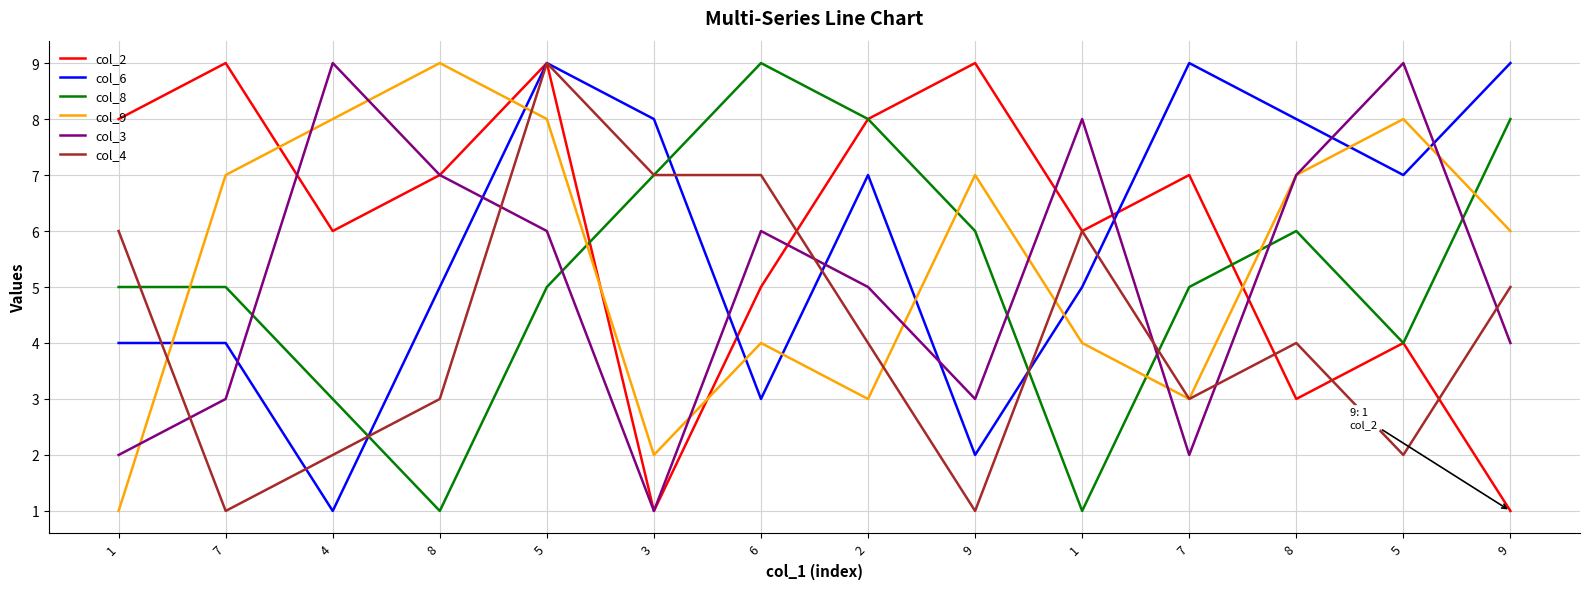

How many distinct data groups are displayed?

6